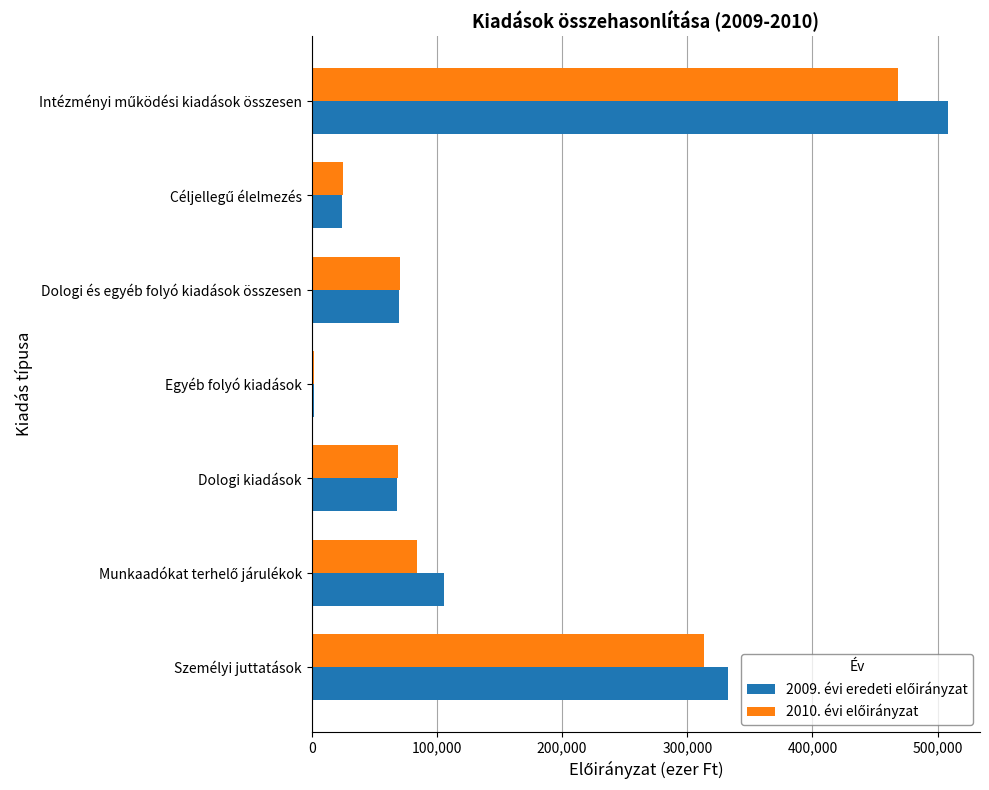

Which category has the lowest value across all series?

Egyéb folyó kiadások